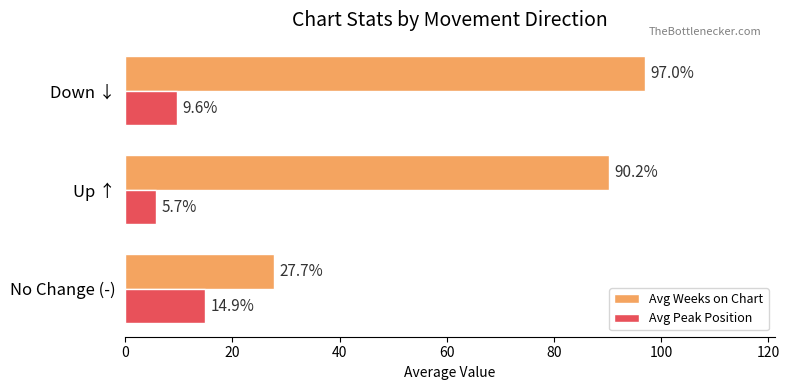

What are all the series names shown in the legend?

Avg Weeks on Chart, Avg Peak Position